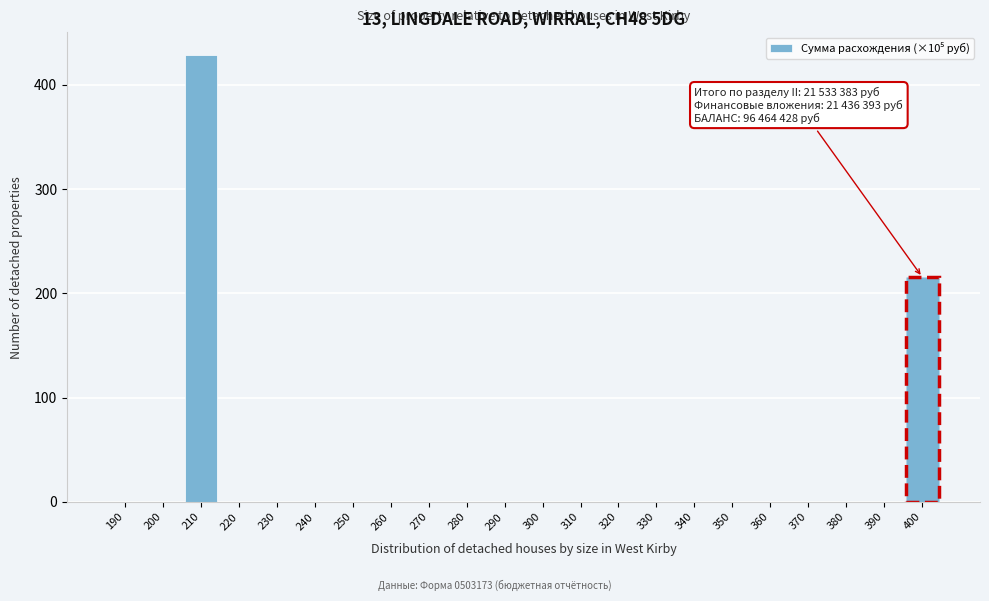

Reading left to right, list all the values displayed in this chart.

190=0.0	200=0.0	210=428.7	220=0.0	230=0.0	240=0.0	250=0.0	260=0.0	270=0.0	280=0.0	290=0.0	300=0.0	310=0.0	320=0.0	330=0.0	340=0.0	350=0.0	360=0.0	370=0.0	380=0.0	390=0.0	400=215.3